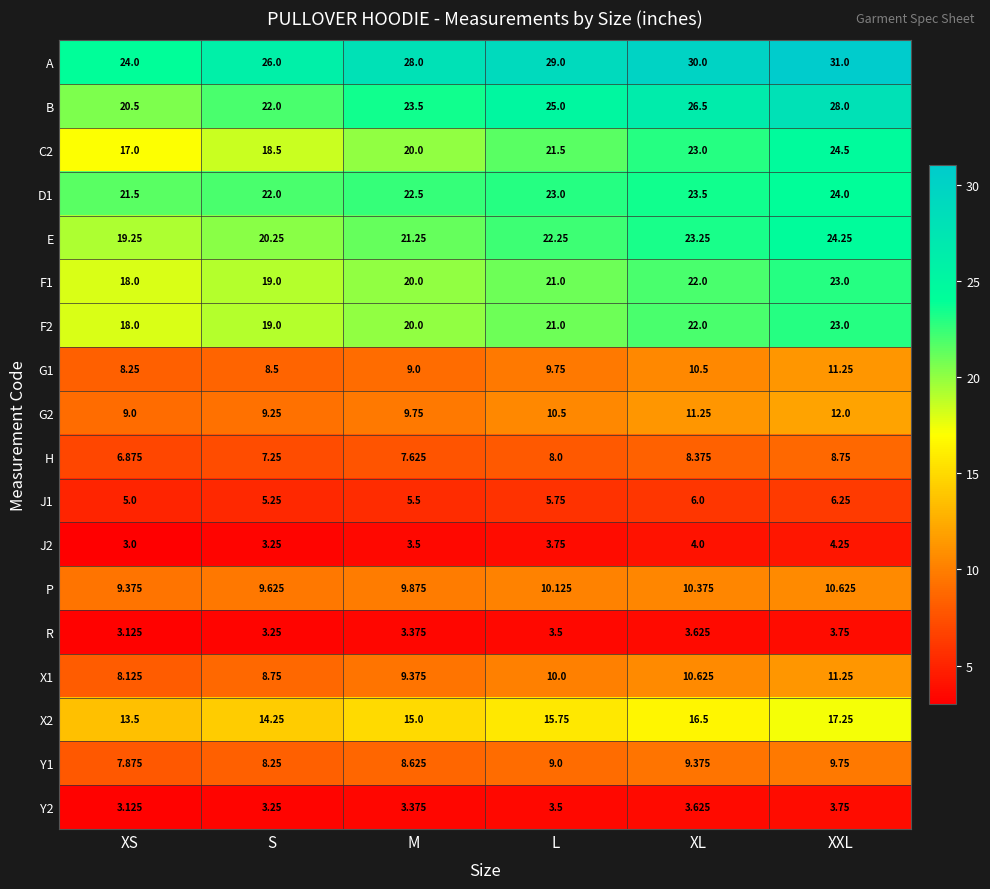

Which series has the largest total across all categories?

A